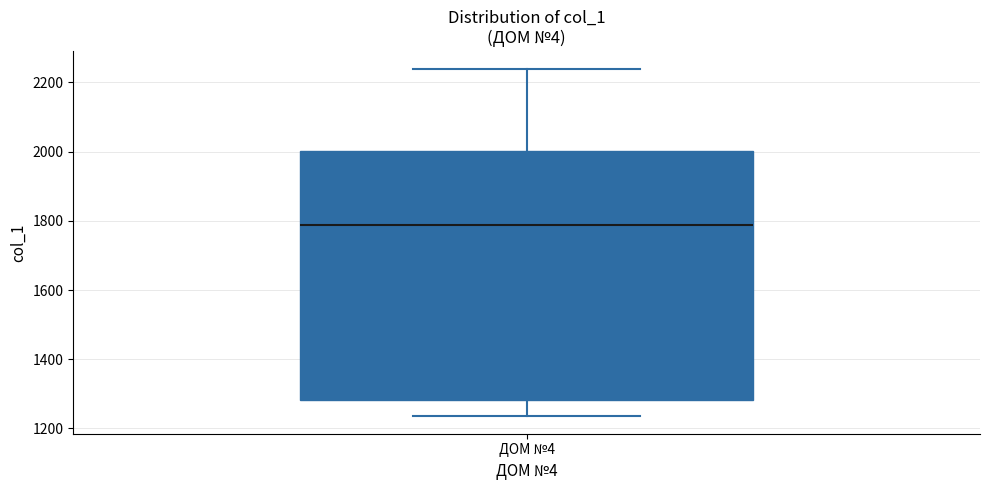

Where does the upper whisker of the box for ДОМ №4 end on the y-axis? The values are not printed on the chart, so give them approximately, as read against the axis.

2240